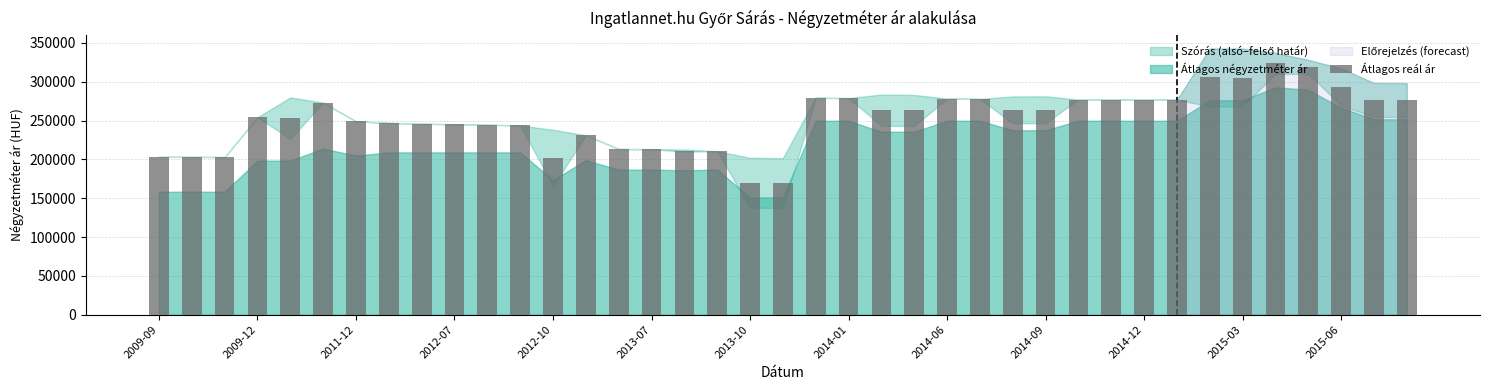

What is the difference between the maximum and minimum values?

154103